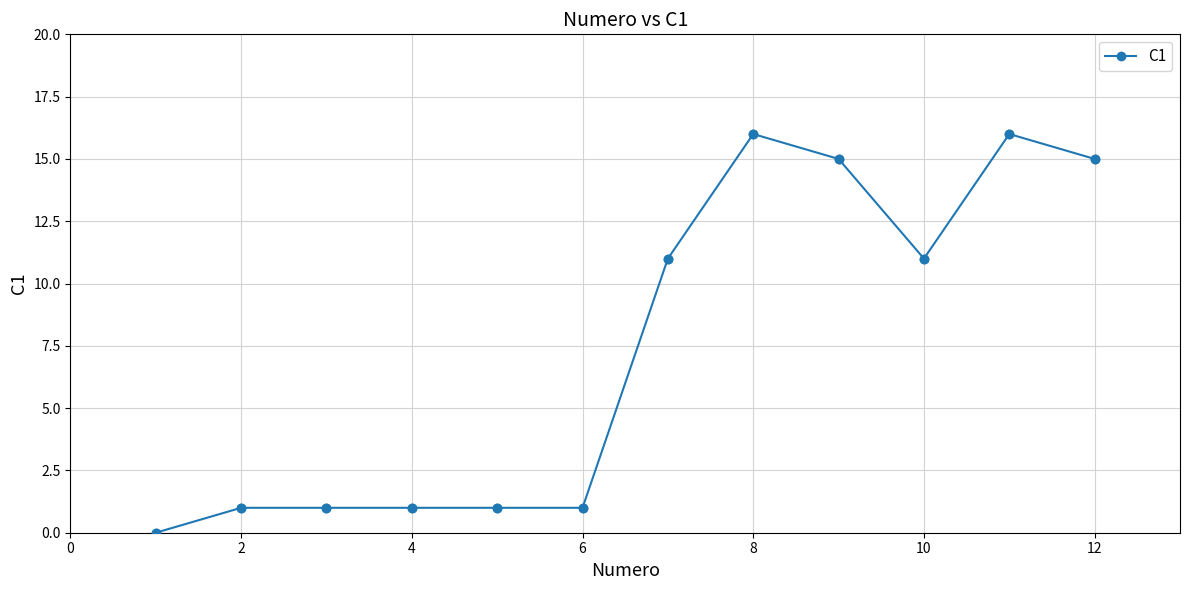

What is the average value?

7